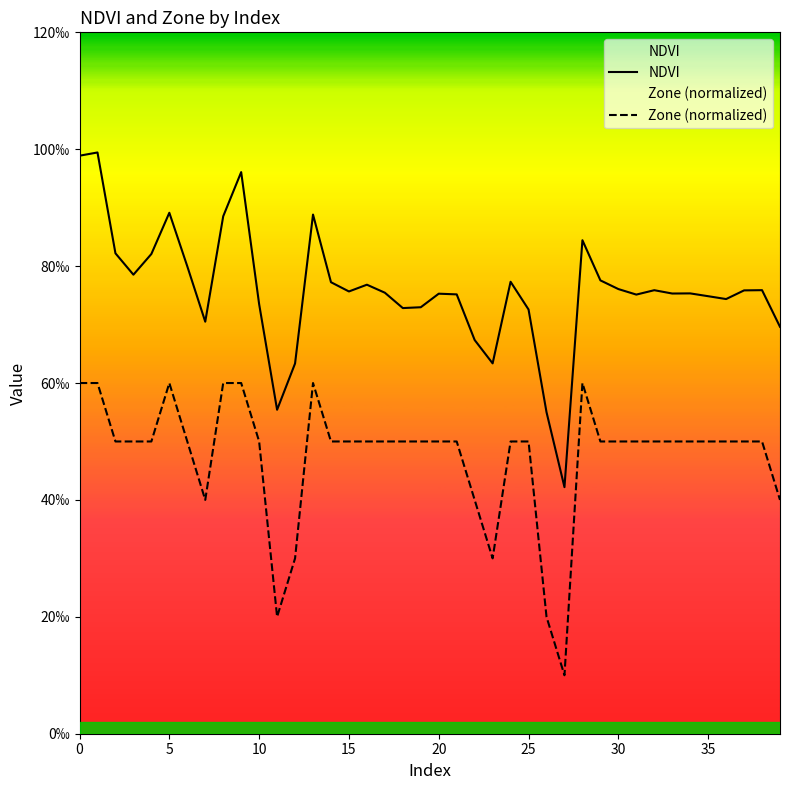

At how many categories does at least one series exceed 0?

40